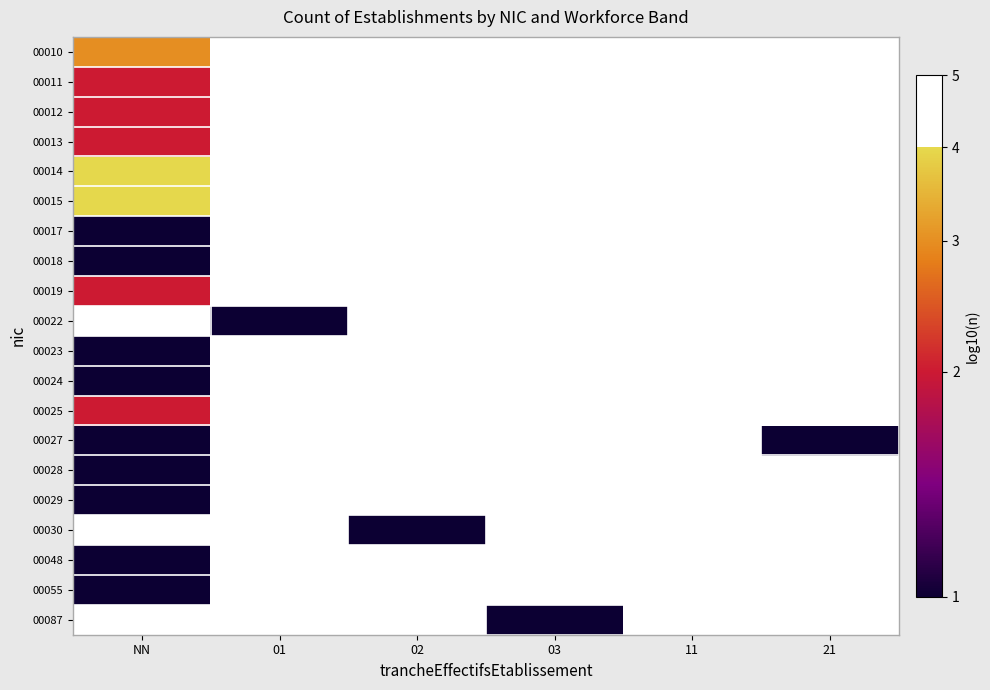

What is the highest value of the 00018 series?

1.0